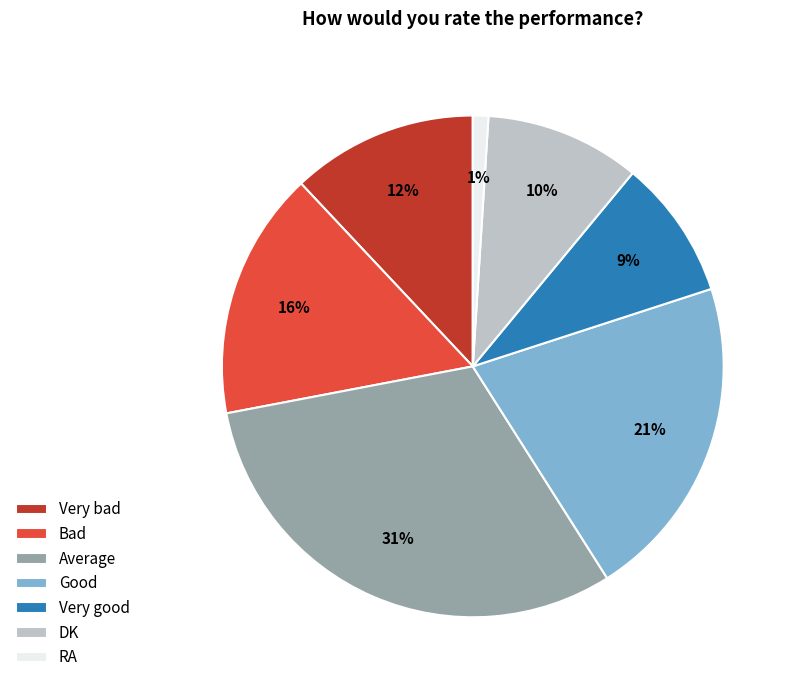

To the nearest percent, what is the difference between the RA and Bad slice percentages?

15%